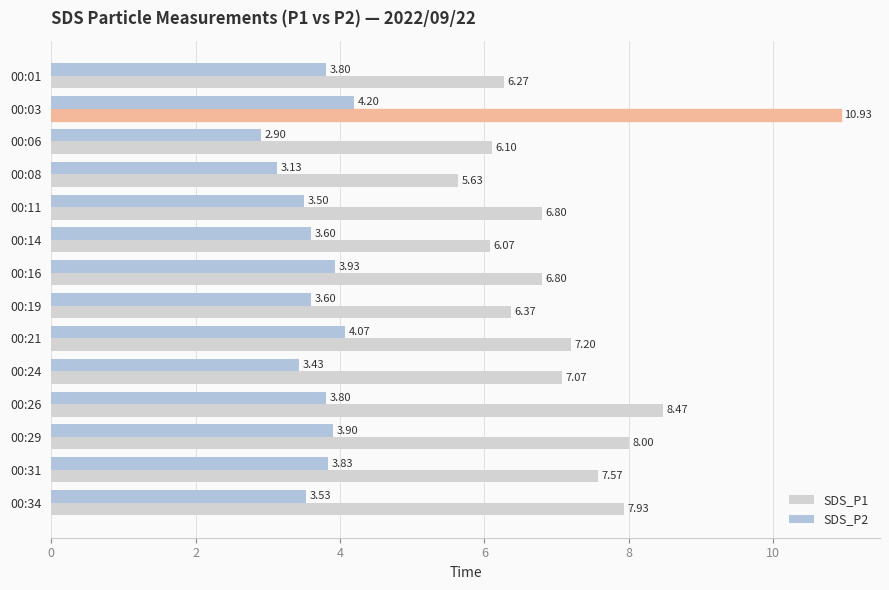

Count the number of data series in this chart.

2